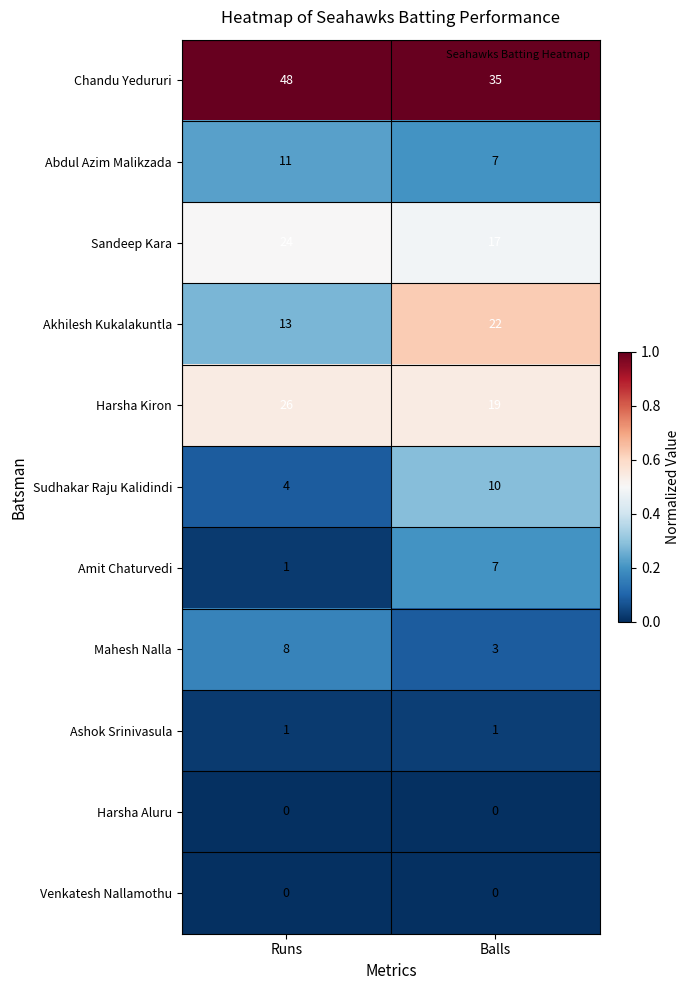

Between Runs and Balls, which series saw the biggest shift?

Chandu Yedururi